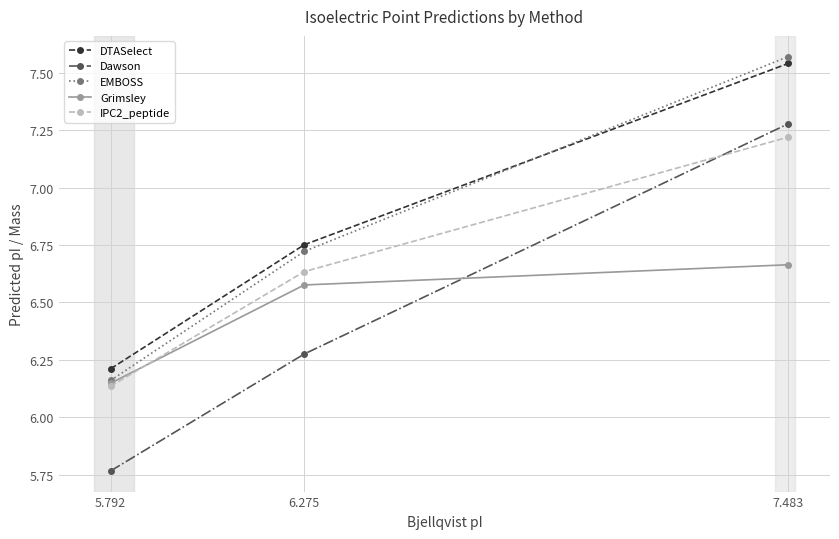

Is the value of IPC2_peptide at 7.483 greater than the value of EMBOSS at 7.483?

No